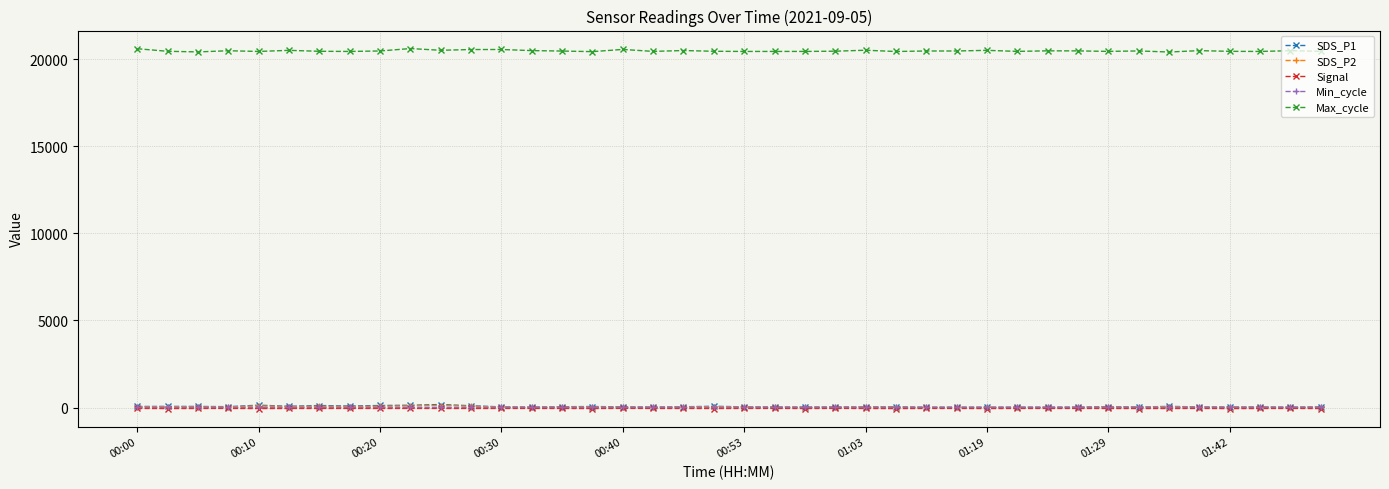

At how many categories does at least one series exceed 2790?

40